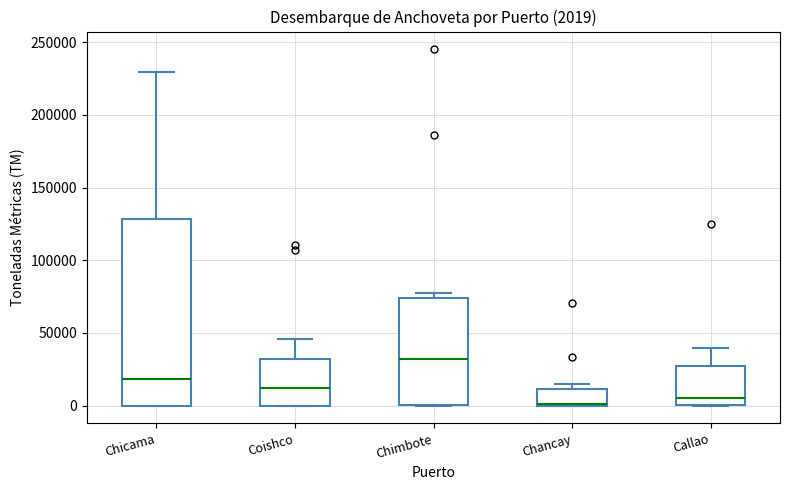

Which box is the tallest, from its lower edge to its upper edge?

Chicama